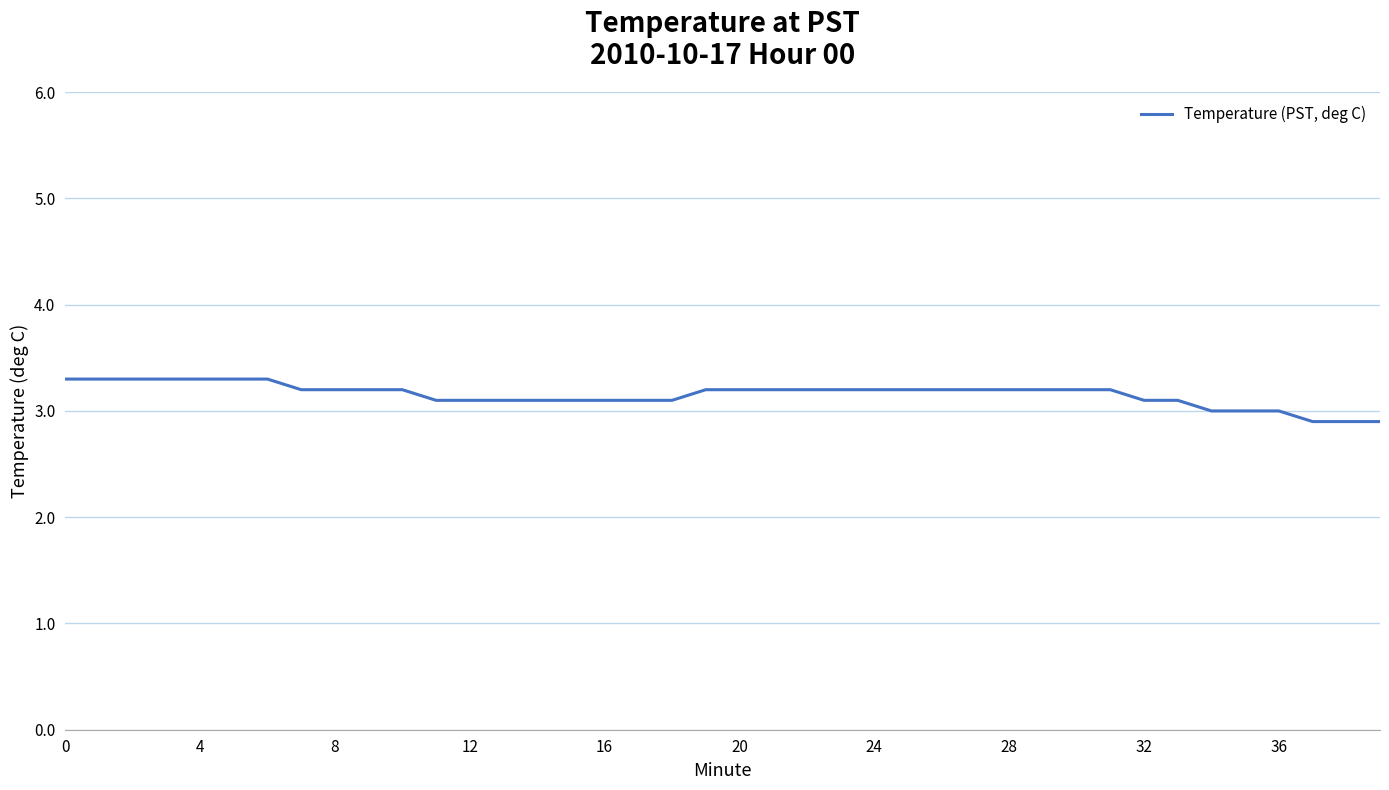

What is the difference between the maximum and minimum values?

0.4